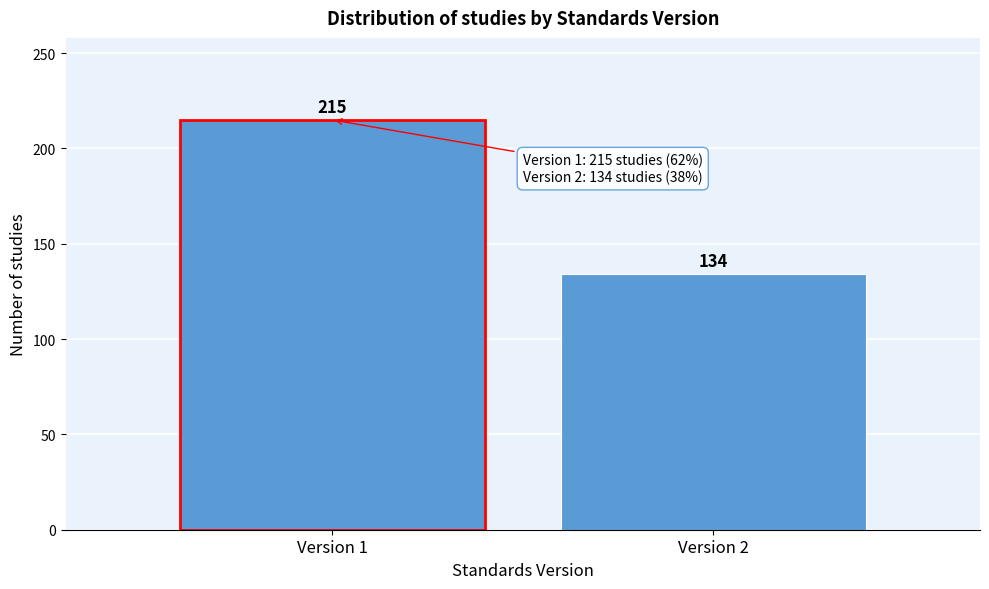

Reading right to left, list all the values displayed in this chart.

134	215